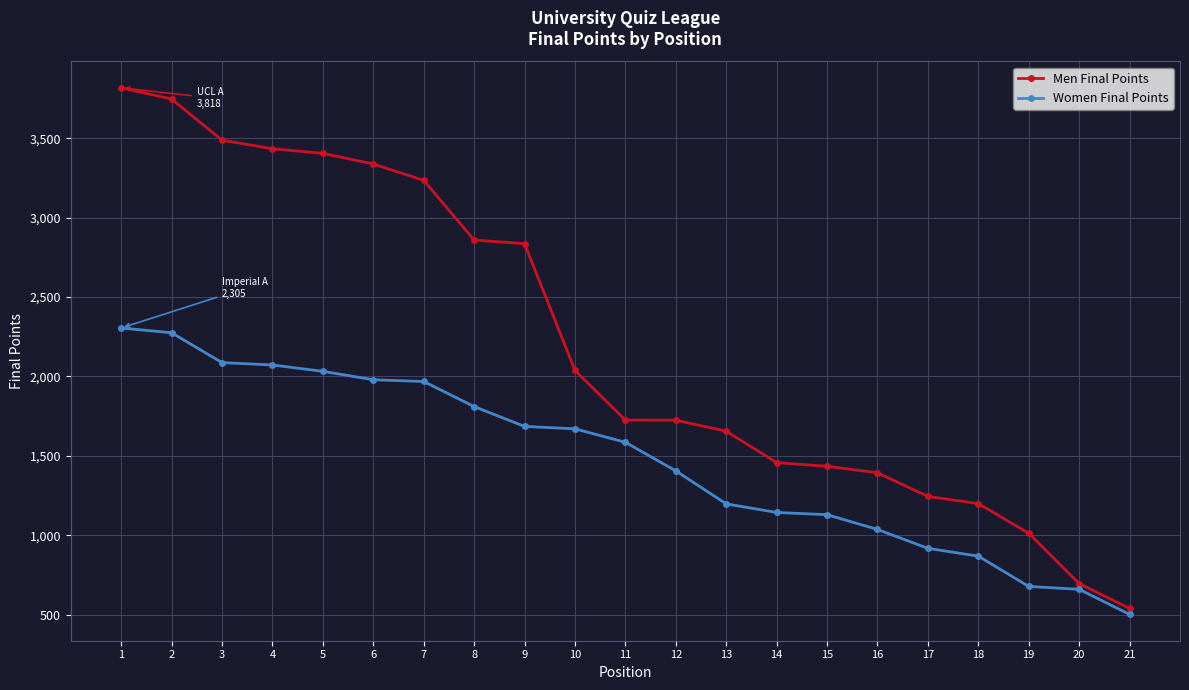

What is the smallest value displayed?

501